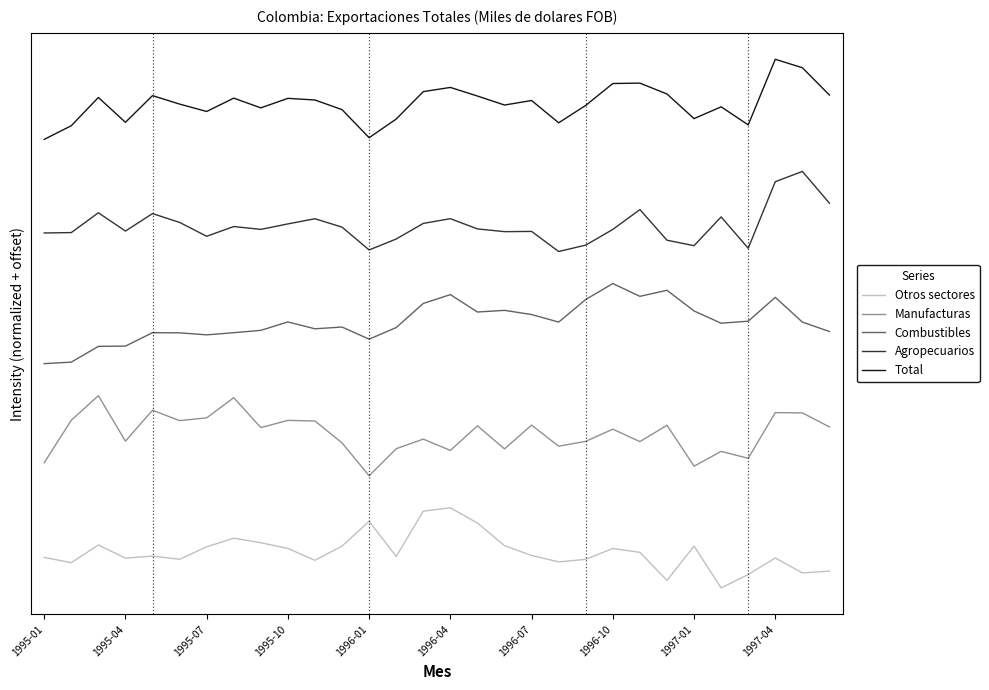

Is this an area chart (filled region under the line)?

No